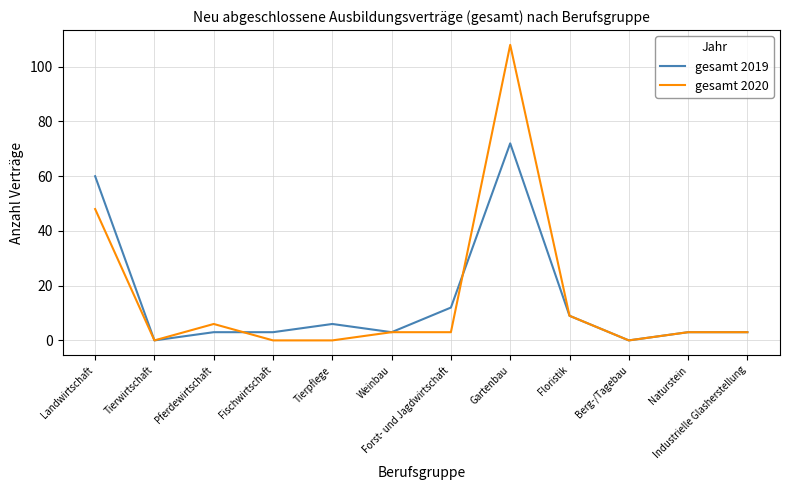

What value does the gesamt 2019 series have at Naturstein?

3